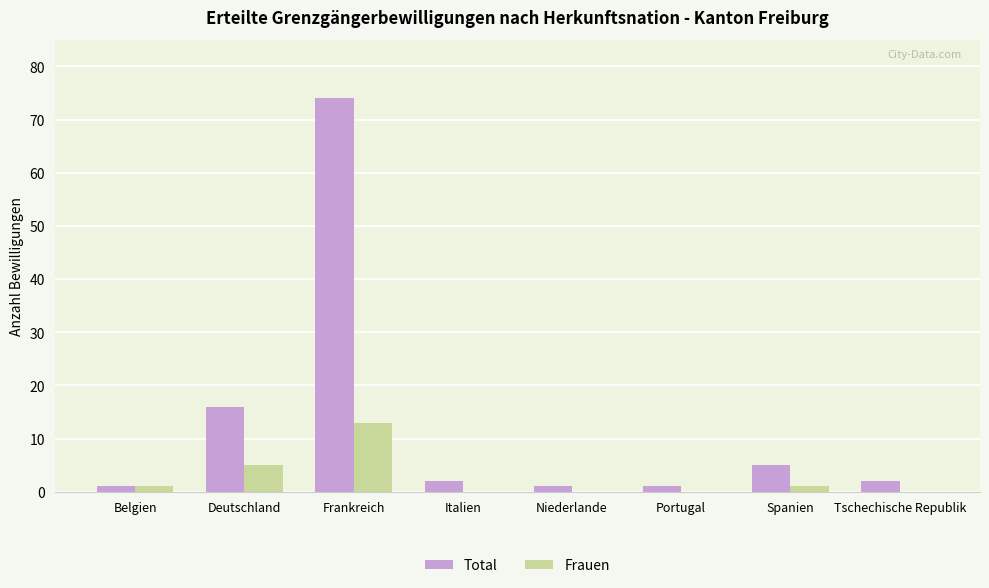

Between Deutschland and Tschechische Republik, which series saw the biggest shift?

Total